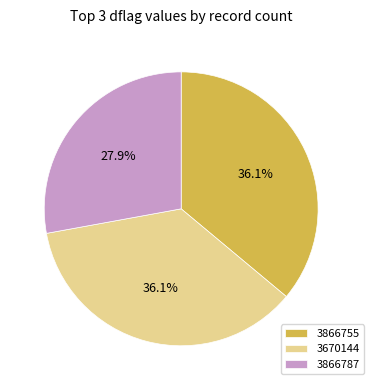

What percentage is the 3866787 slice, to the nearest percent?

28%